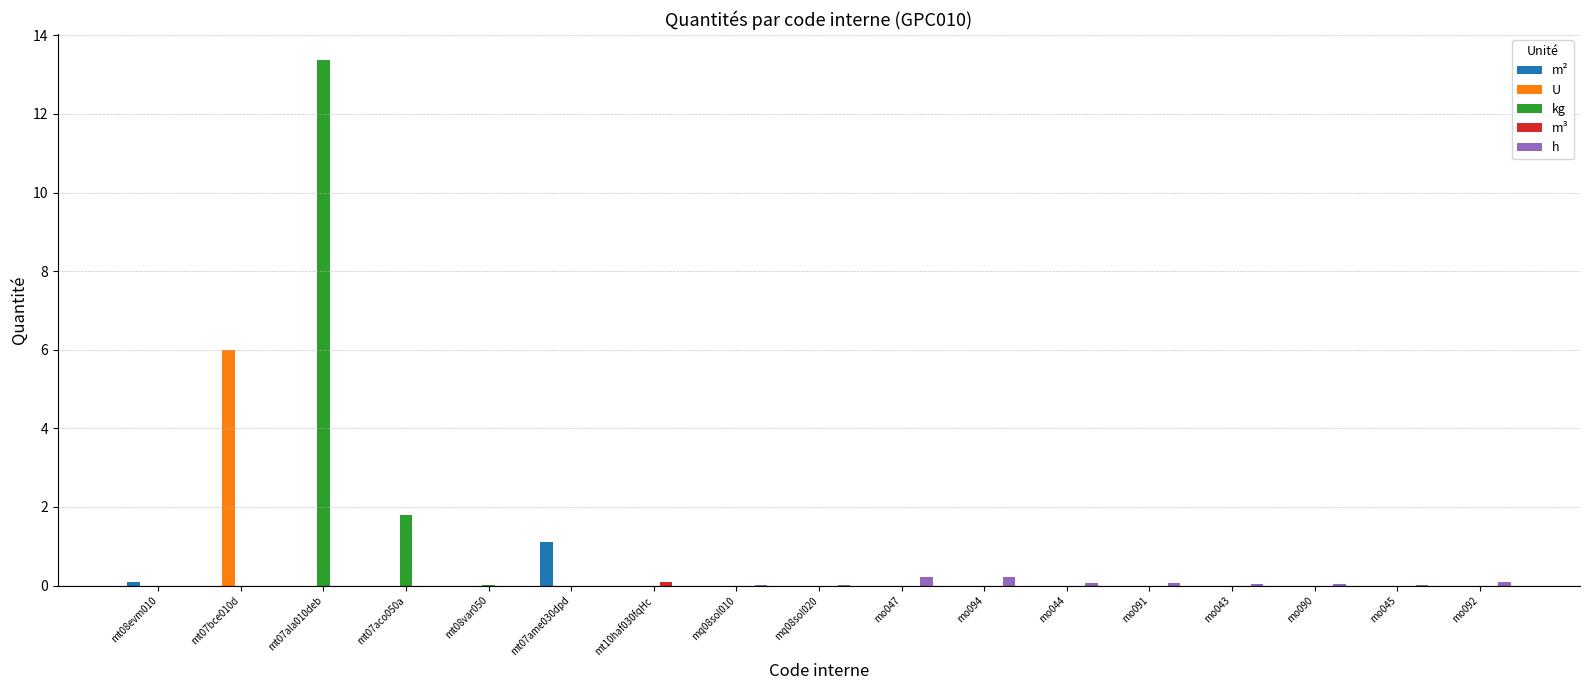

What is the maximum value shown in the chart?

13.4